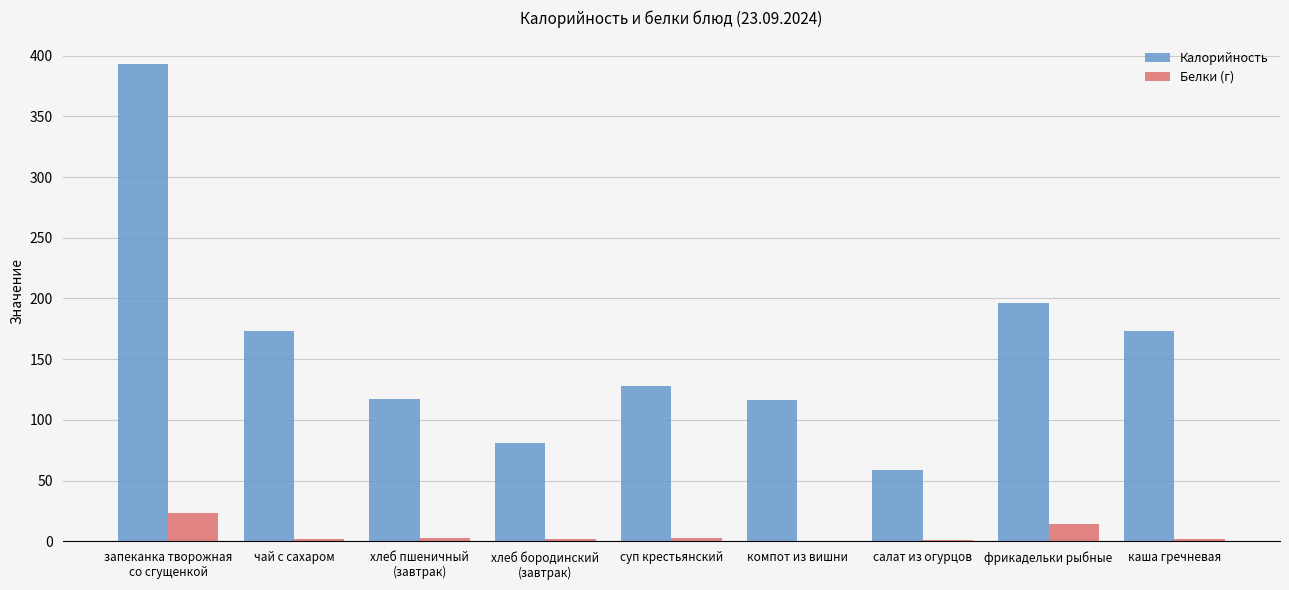

Which series changed the most between салат из огурцов and каша гречневая?

Калорийность